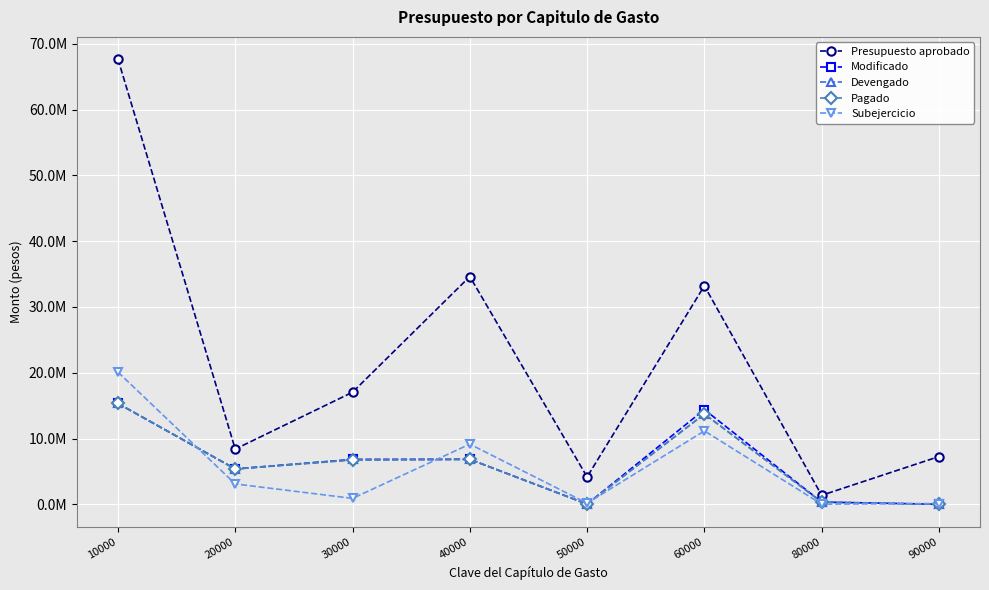

Which series has the largest range (max minus min)?

Presupuesto aprobado